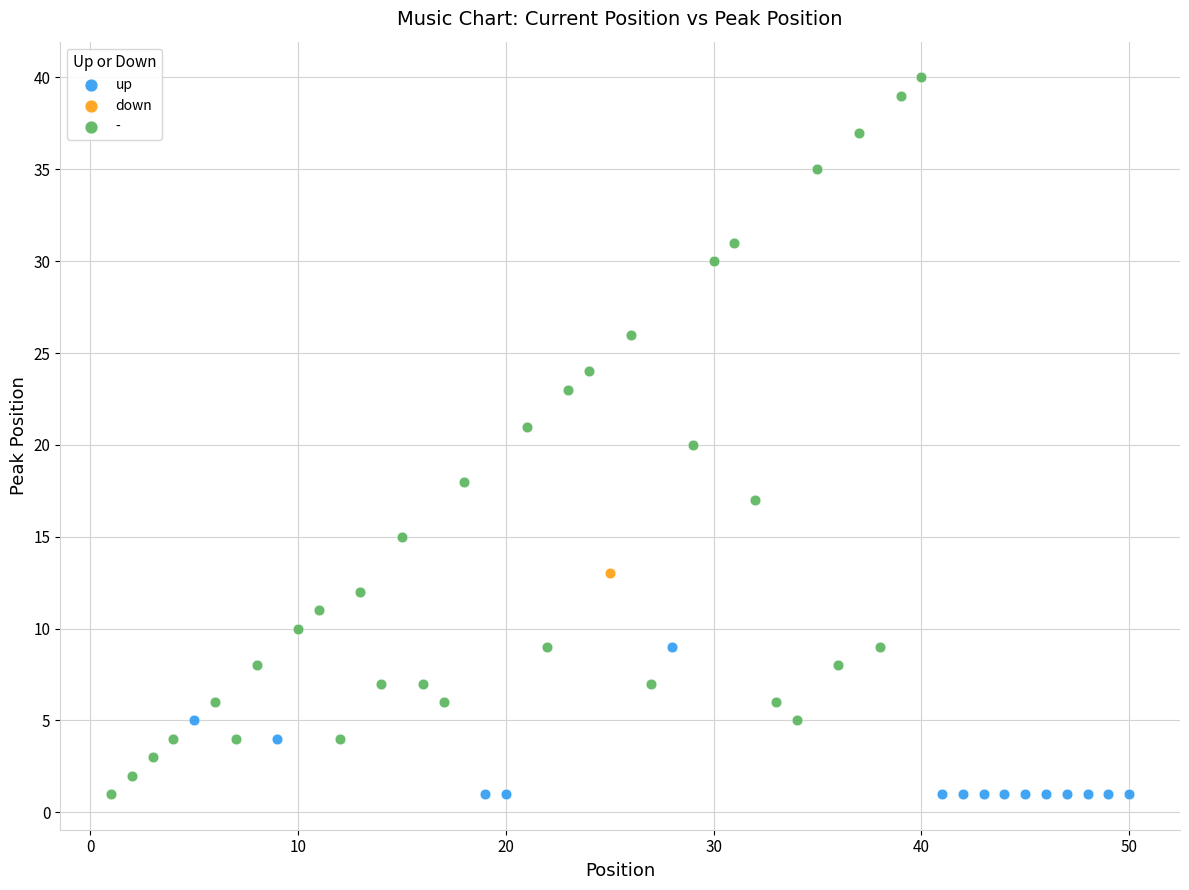

What are all the series names shown in the legend?

up, down, -